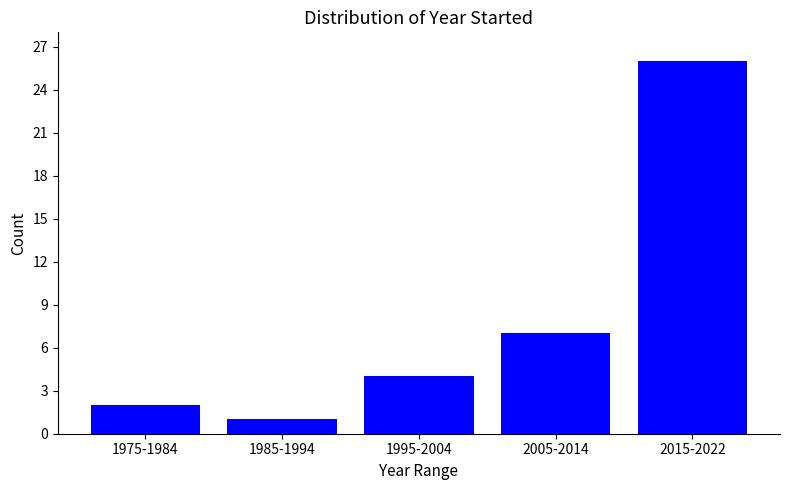

Reading right to left, what are all the values shown in this chart?

2015-2022=26	2005-2014=7	1995-2004=4	1985-1994=1	1975-1984=2